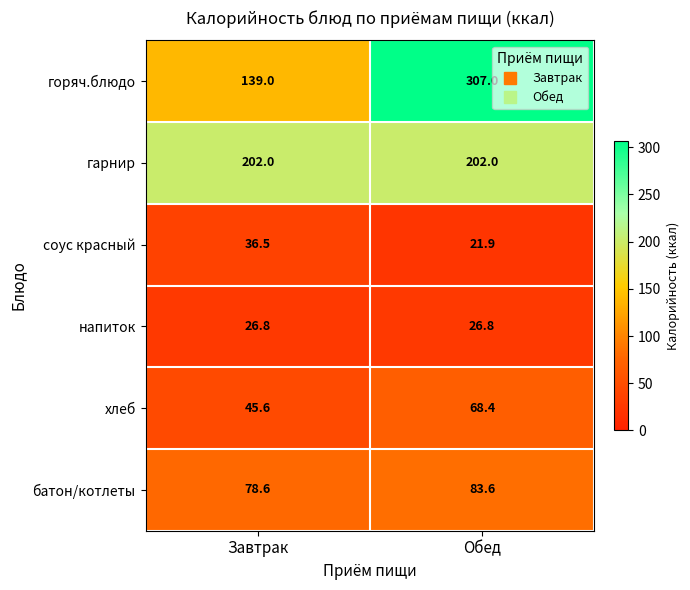

True or false: гарнир has a value of 140.4 at Обед.

False